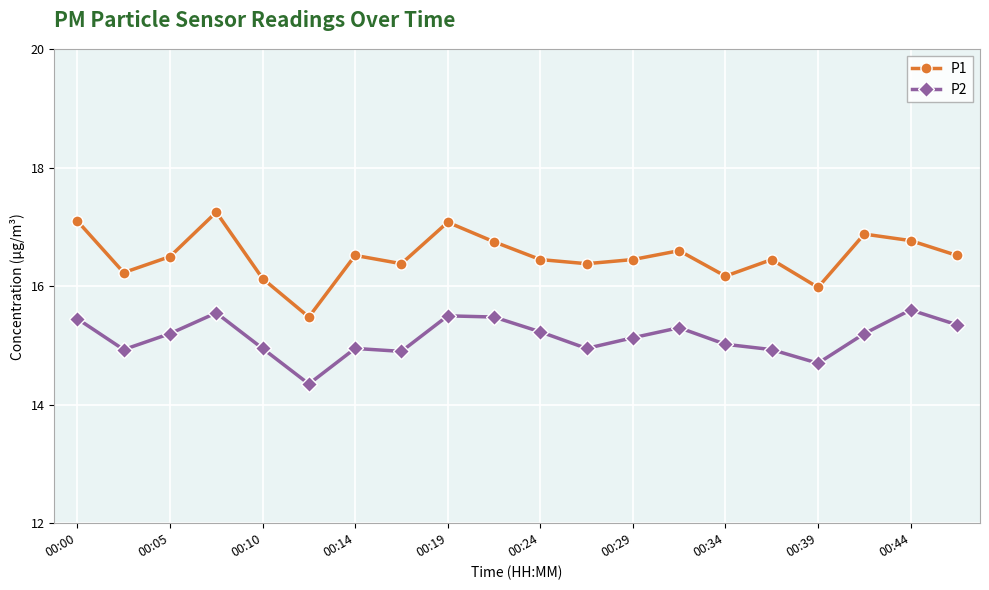

Which series has the largest total across all categories?

P1